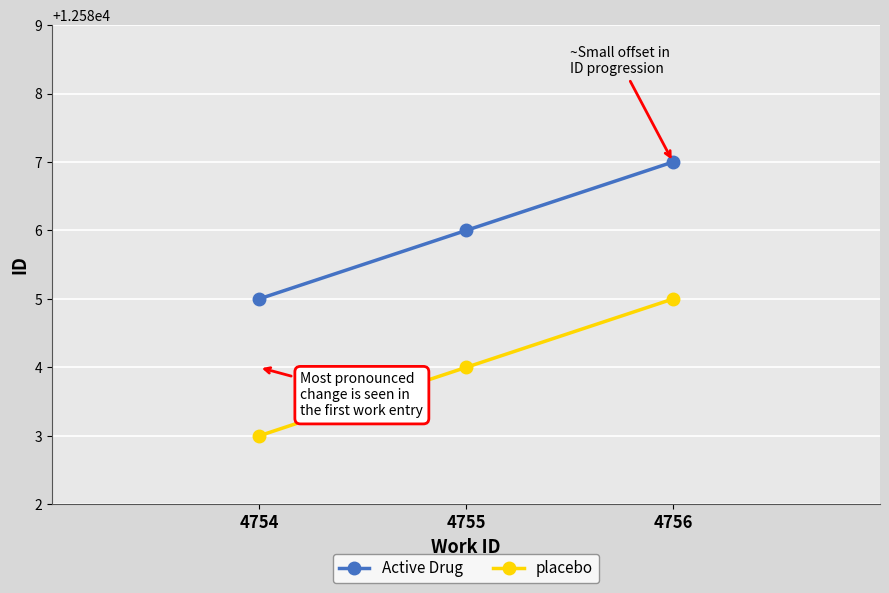

How many lines are shown in the chart?

2